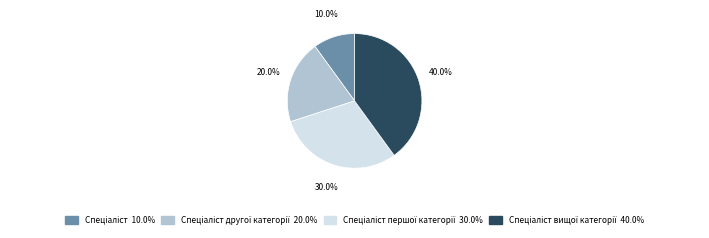

Is there any slice that represents more than half of the pie?

No